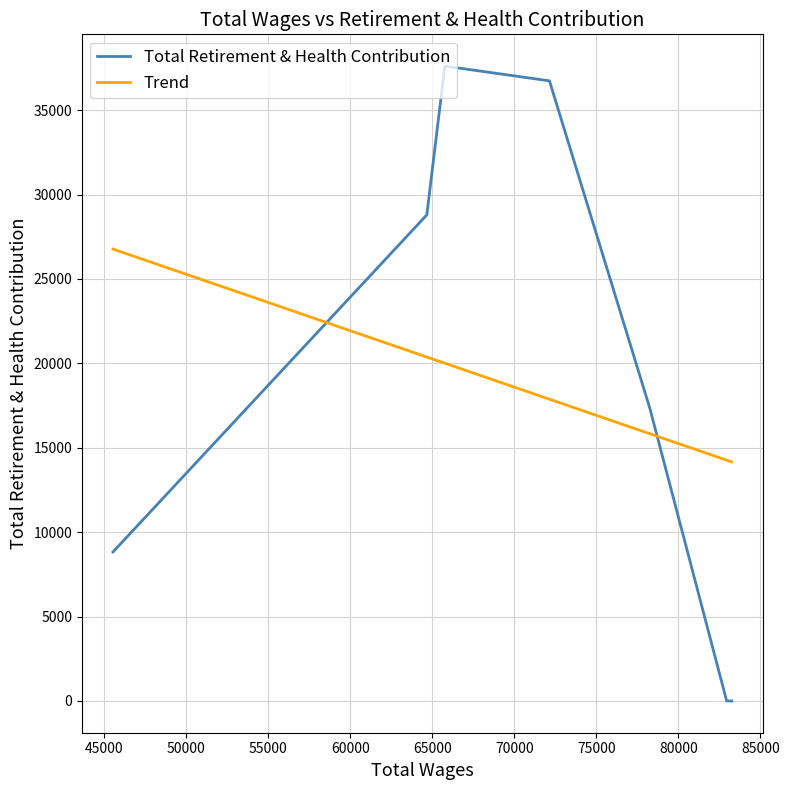

List the labels in order of value, largest first.

65770, 72144, 64670, 78266, 45546, 83248, 82943